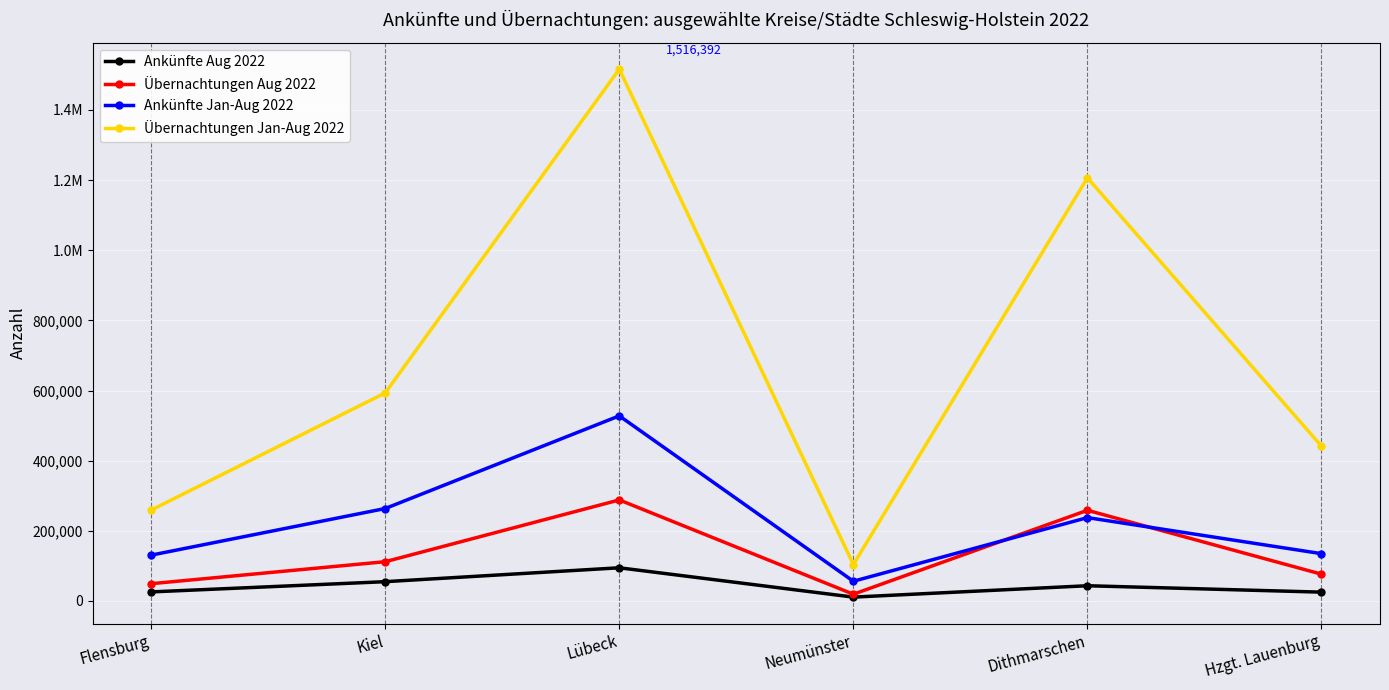

What is the approximate value of Übernachtungen Aug 2022 at Flensburg?

49122